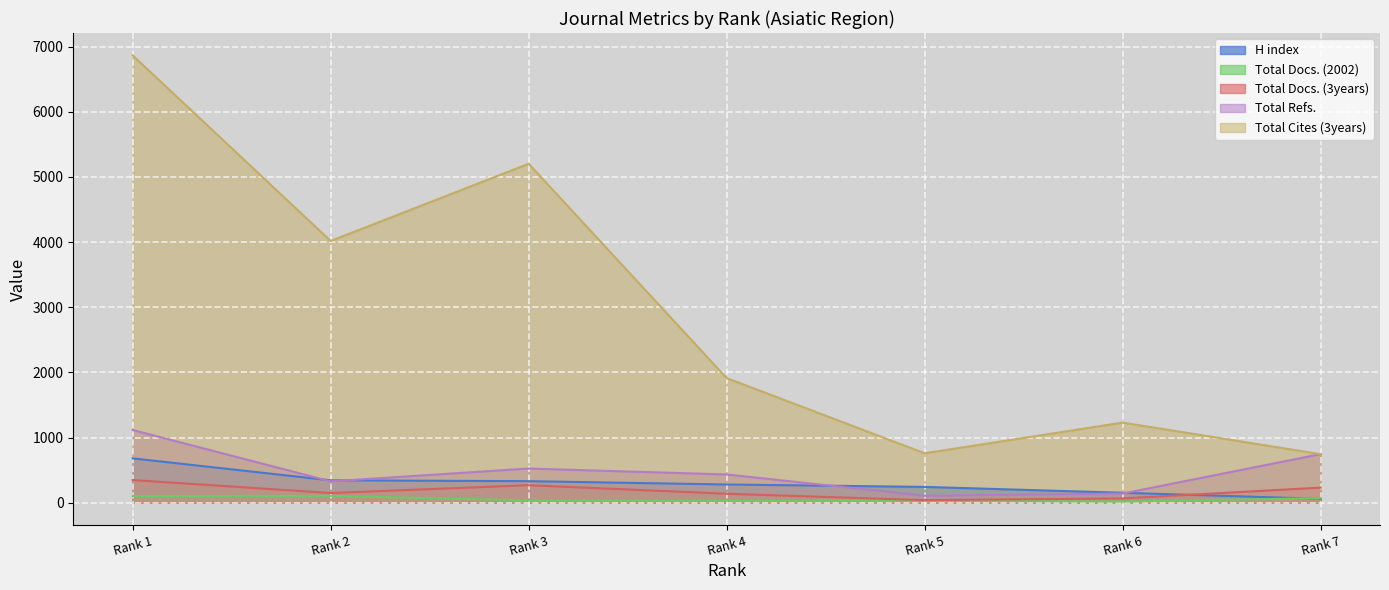

Between Rank 5 and Rank 7, which series saw the biggest shift?

Total Refs.